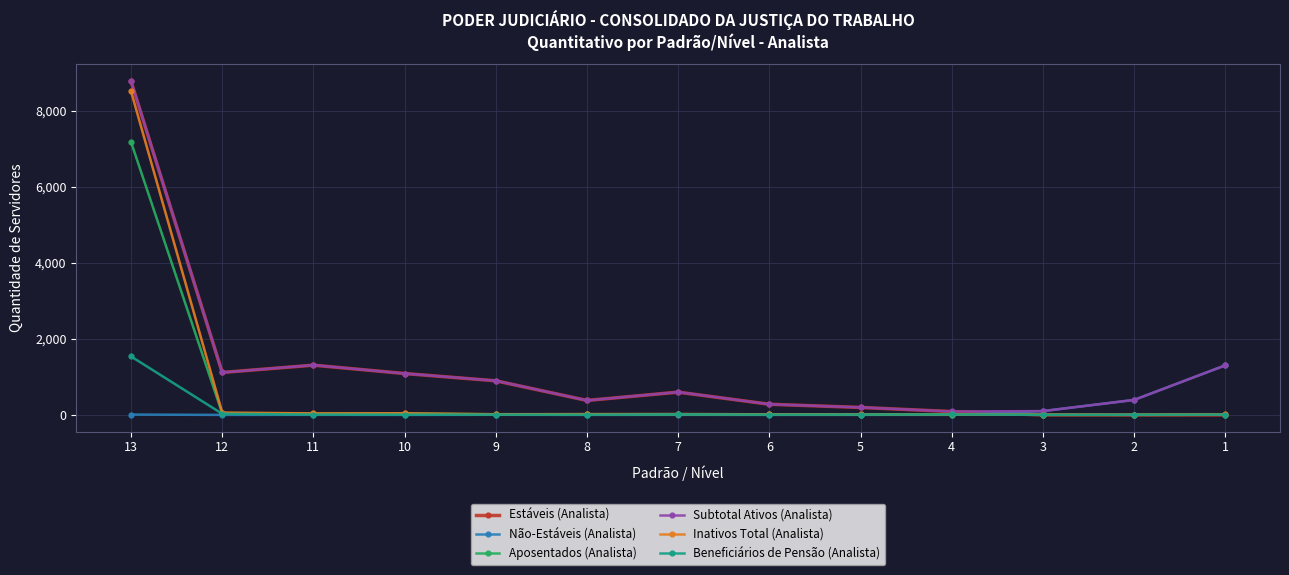

At how many categories does at least one series exceed 2348?

1